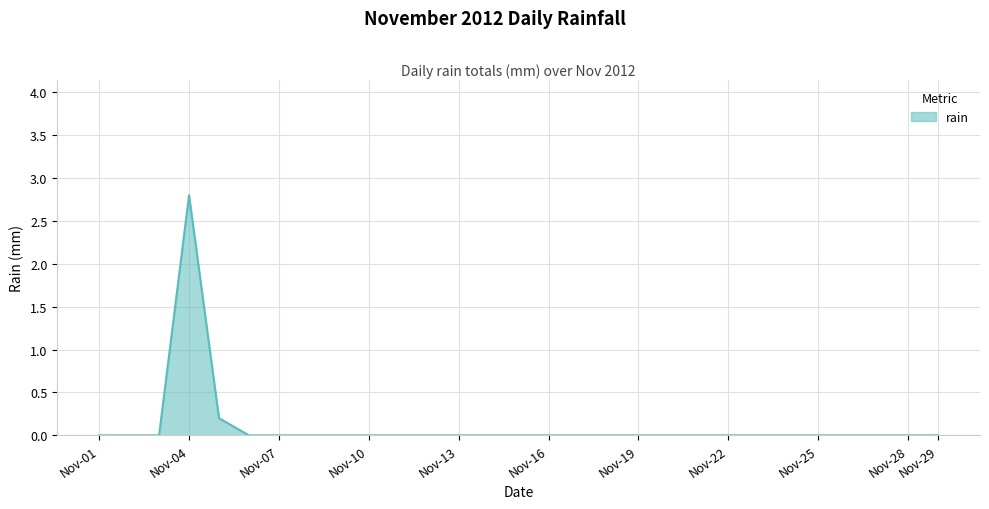

What is the difference between the maximum and minimum values?

2.8